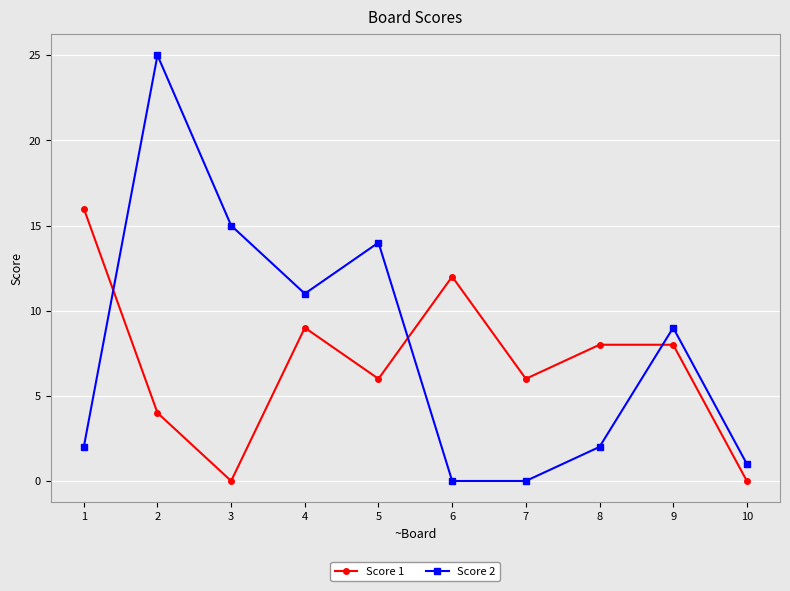

The Score 1 series shows 8 at 8. True or false?

True